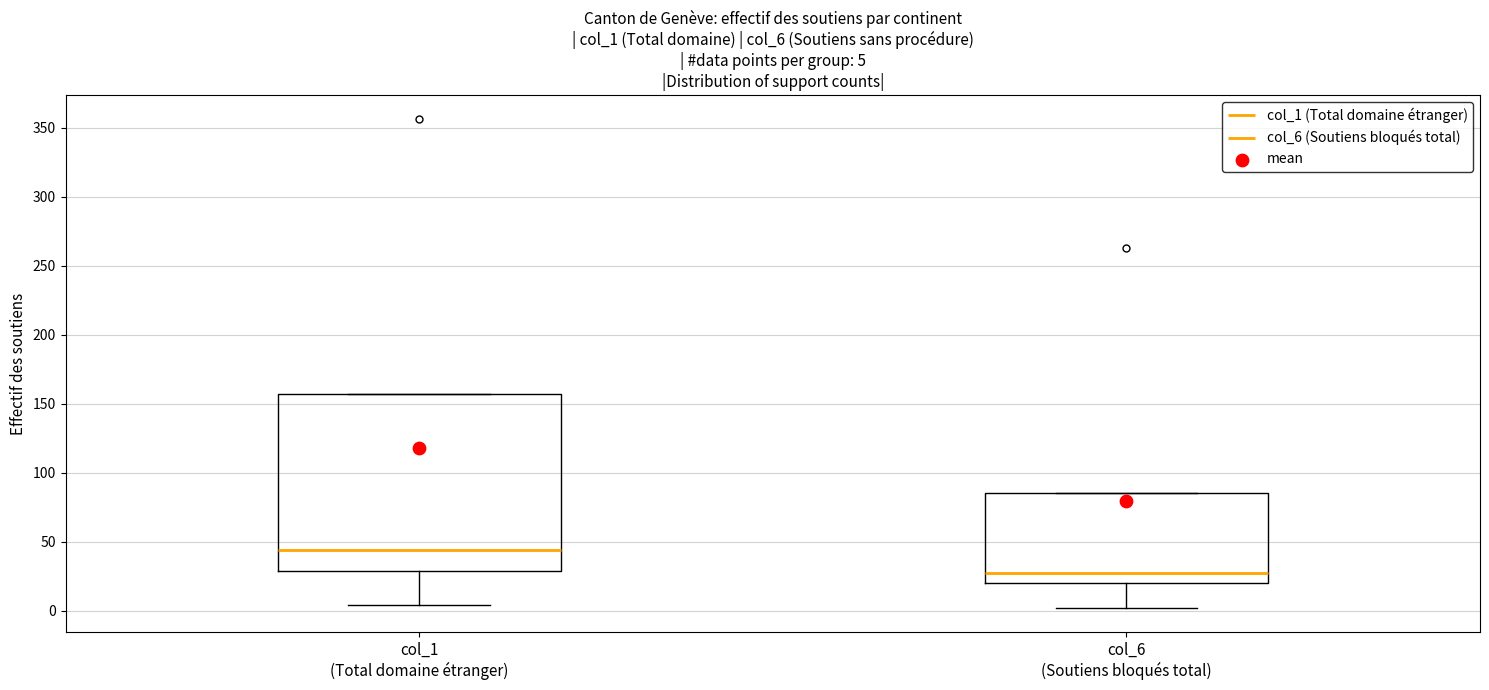

Which box's median line is the highest?

col_1 (Total domaine étranger)